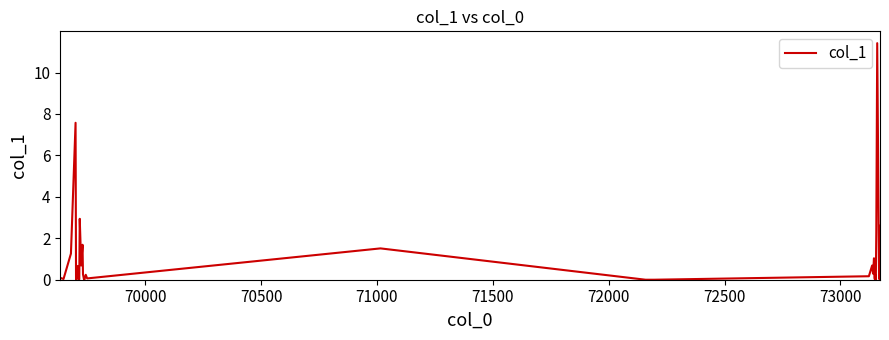

What is the difference between the maximum and minimum values?

11.4